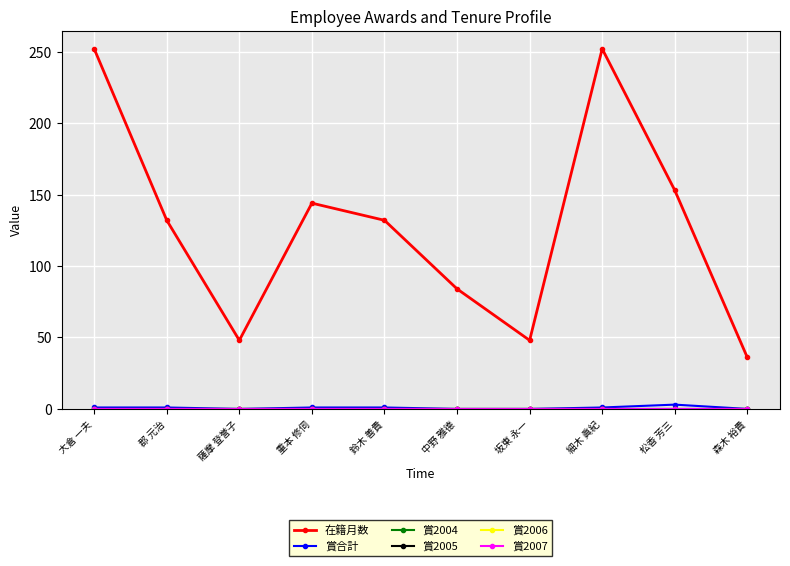

At which label is 在籍月数 closest to 144?

重本 修伺